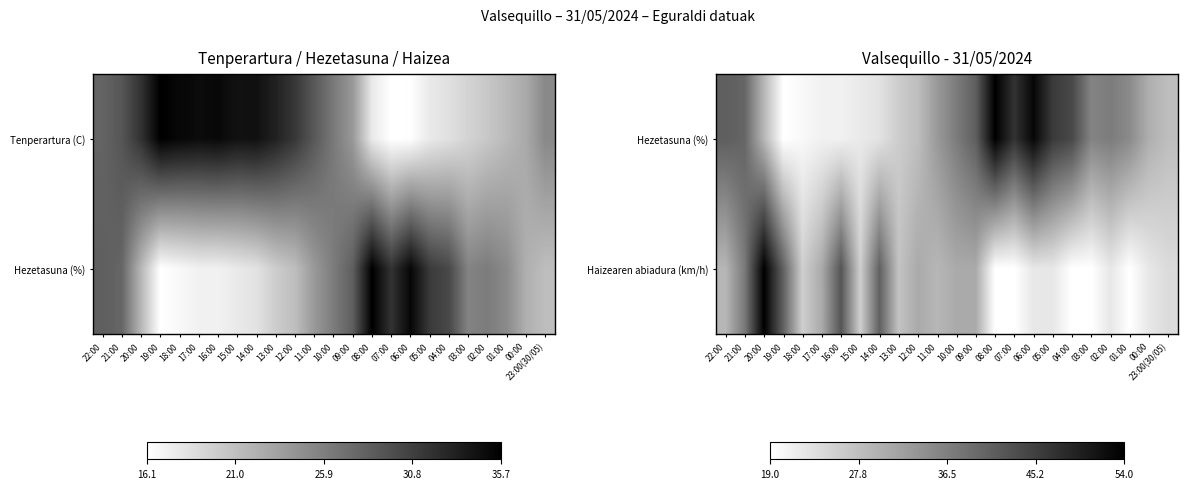

Between 23:00(30/05) and 08:00, which is larger?

08:00